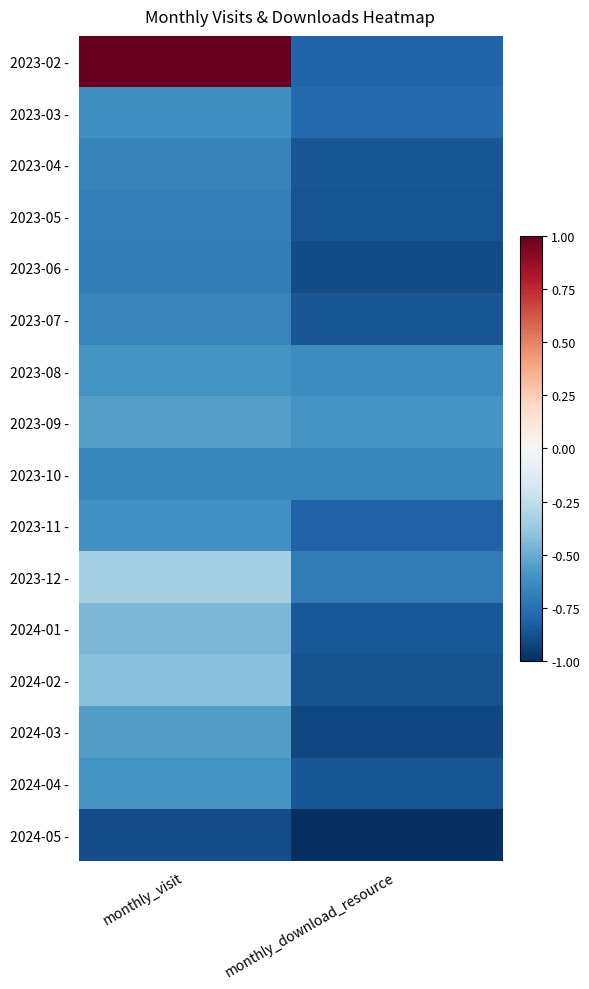

Rank the series at monthly_download_resource from highest to lowest value.

2023-09 -, 2023-08 -, 2023-10 -, 2023-12 -, 2023-03 -, 2023-02 -, 2023-11 -, 2024-01 -, 2023-07 -, 2023-04 -, 2024-04 -, 2023-05 -, 2024-02 -, 2023-06 -, 2024-03 -, 2024-05 -